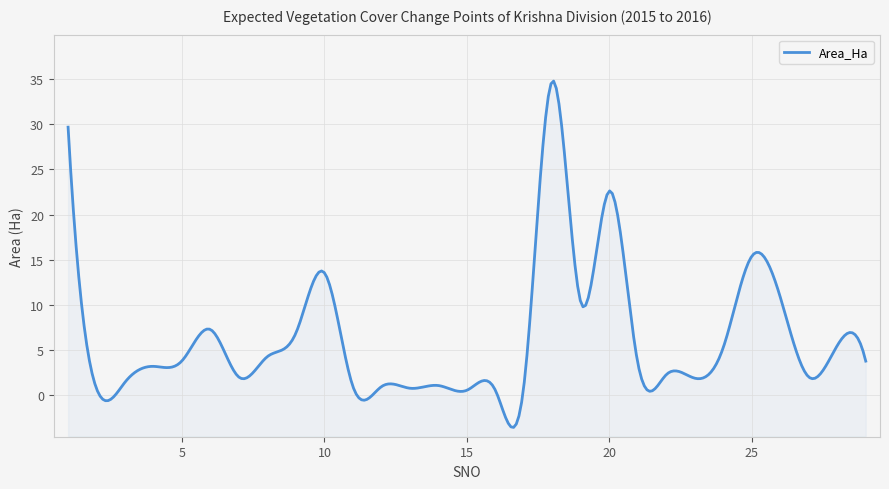

At which label does the data first exceed 3?

1